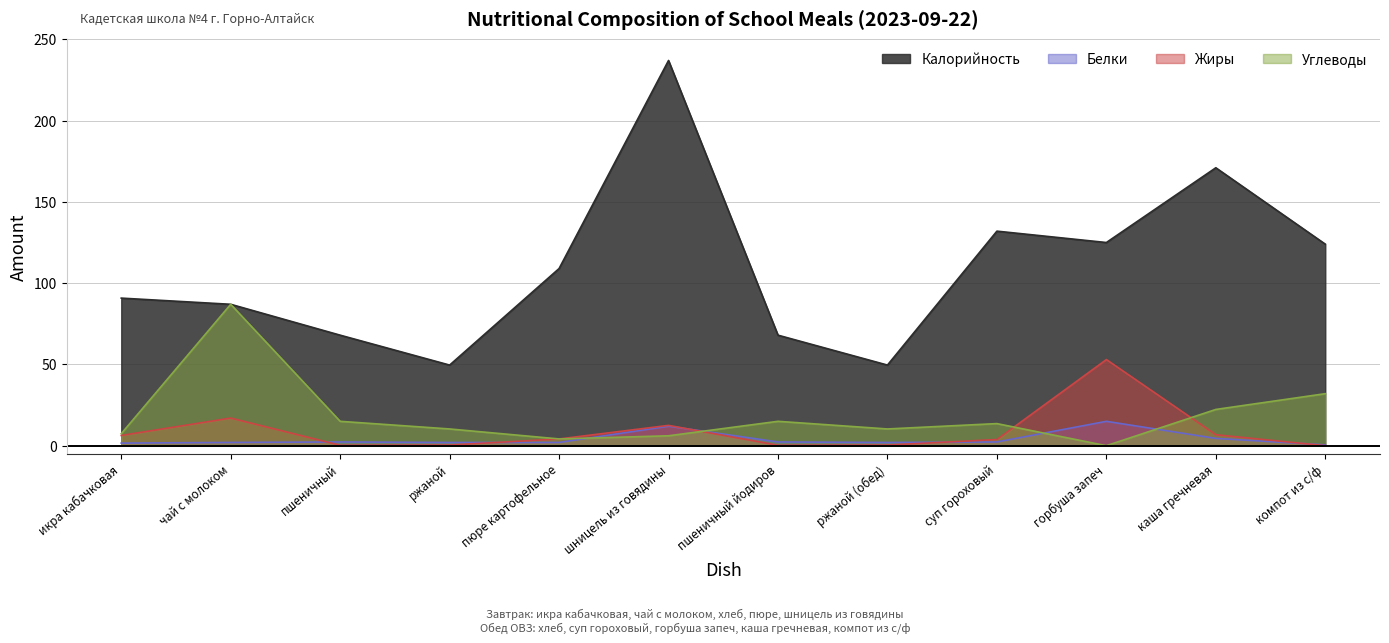

Where is the first local maximum for Калорийность?

шницель из говядины